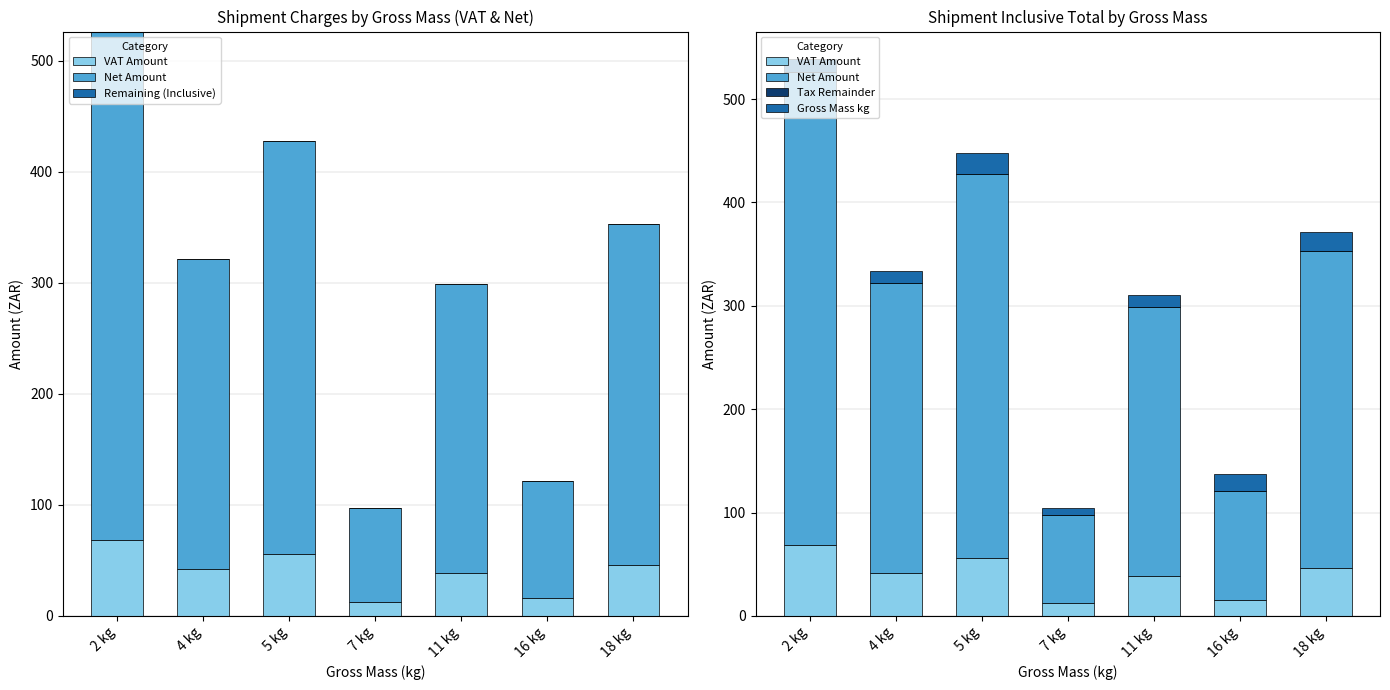

Between 16 kg and 11 kg, which is larger?

11 kg